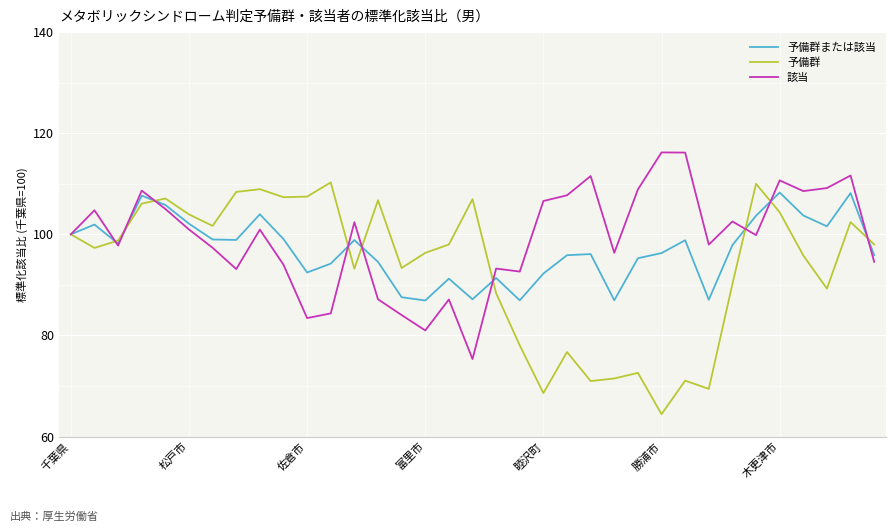

Which series has the largest range (max minus min)?

予備群